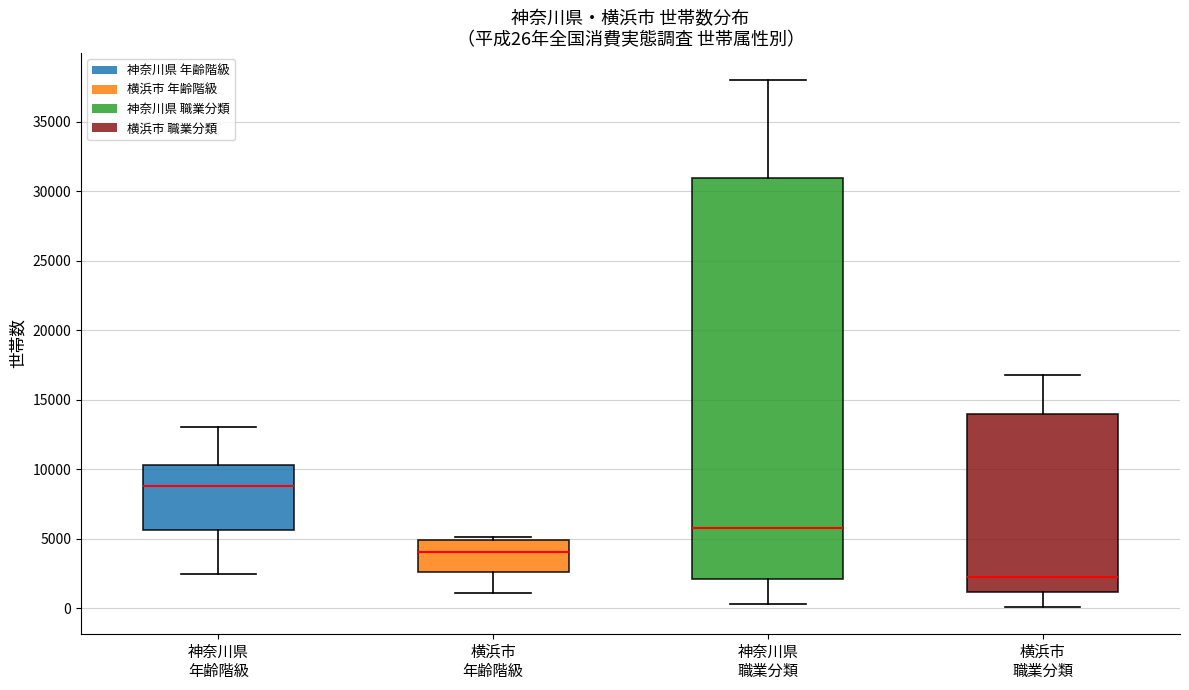

Comparing the boxes themselves (not the whiskers), which one is the tallest?

神奈川県 職業分類